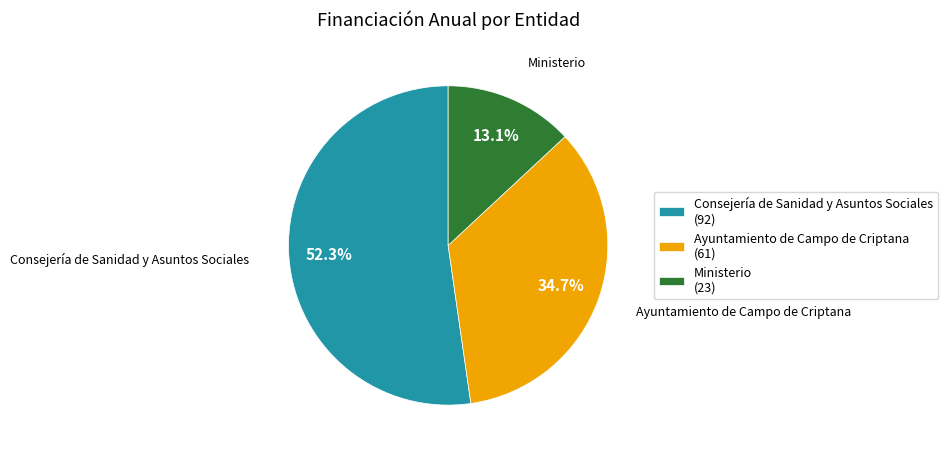

What portion of the pie excludes Ministerio?

86.9%